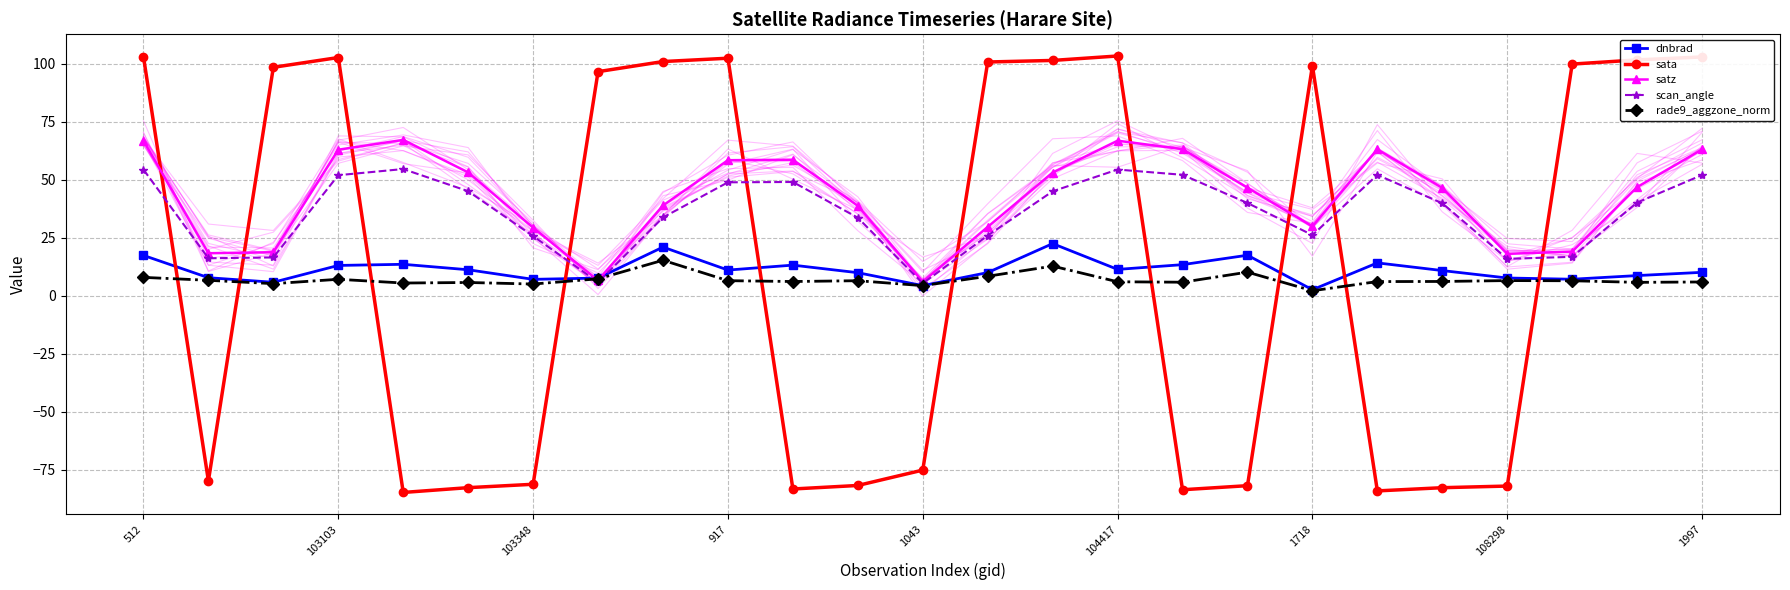

What is the maximum value for satz?

67.3